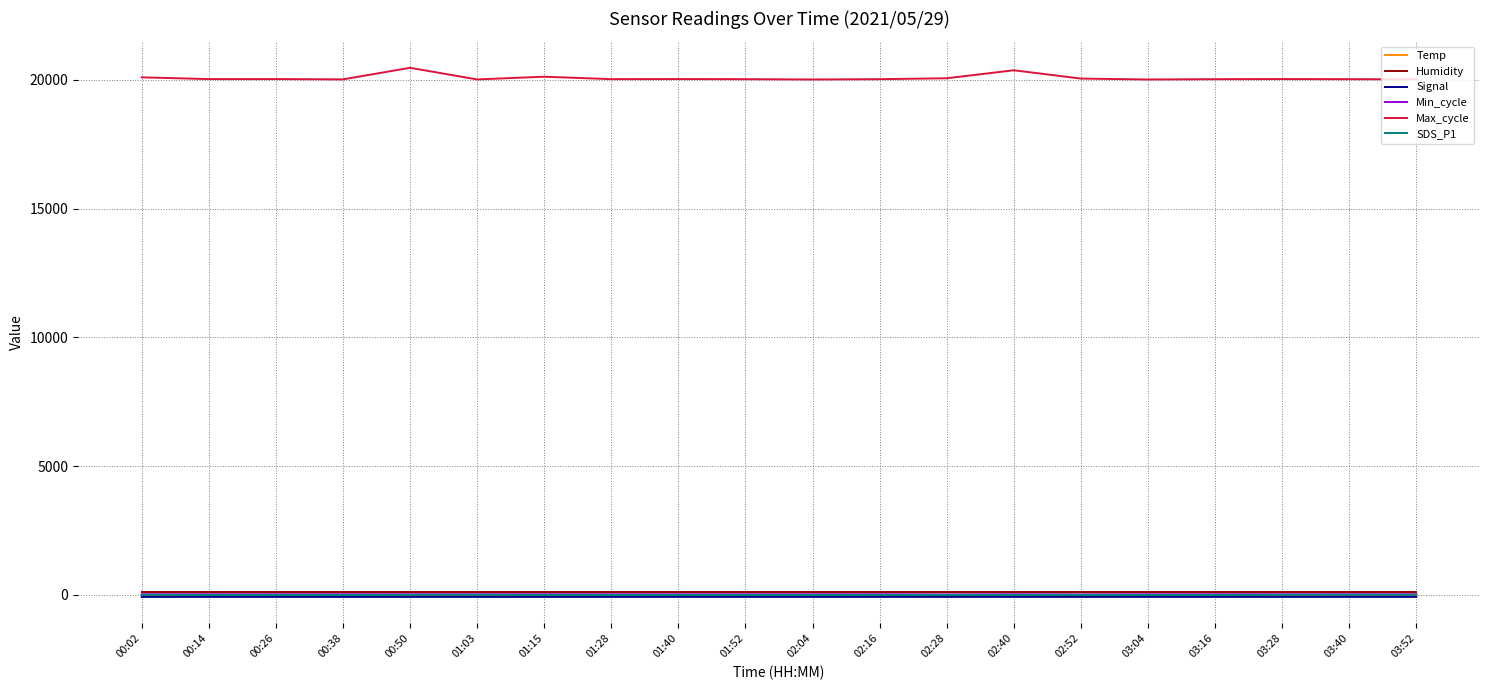

What are all the series names shown in the legend?

Temp, Humidity, Signal, Min_cycle, Max_cycle, SDS_P1